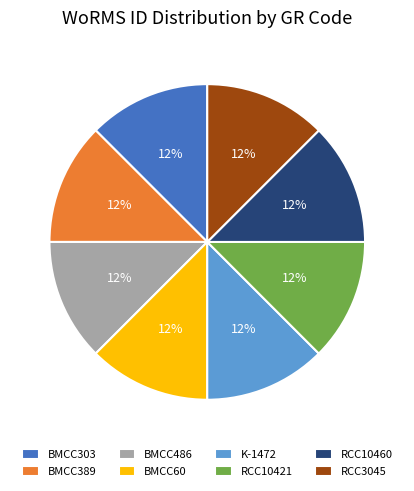

How many slices are in this pie chart?

8